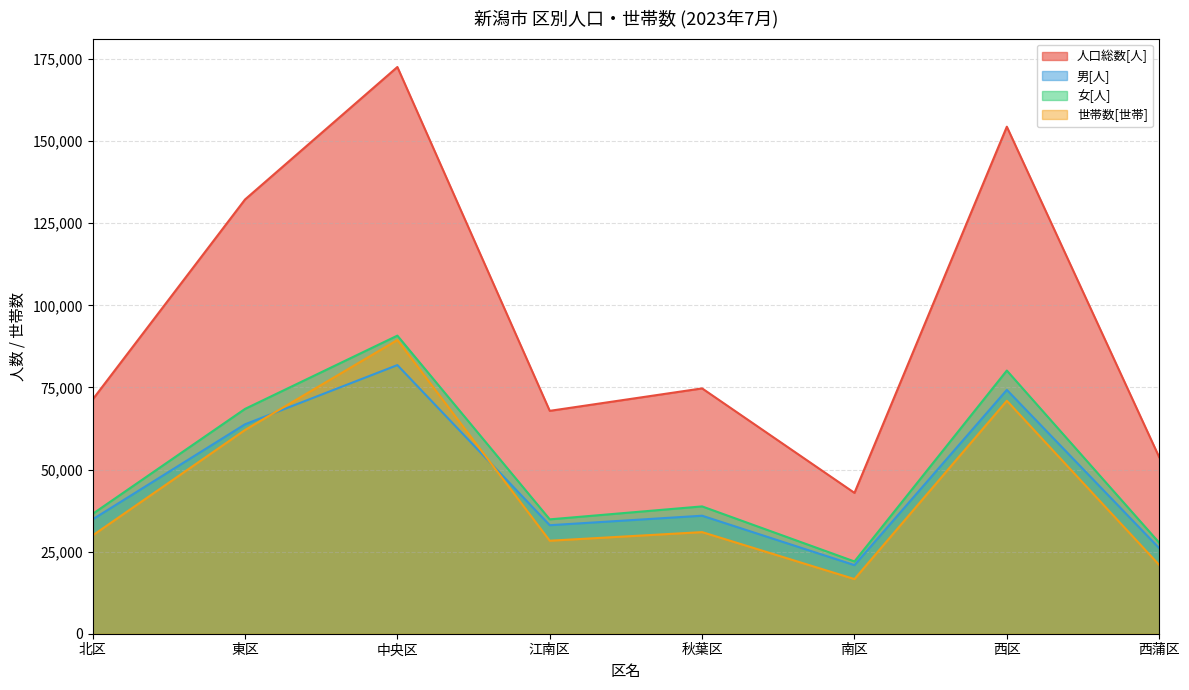

How many lines are shown in the chart?

4